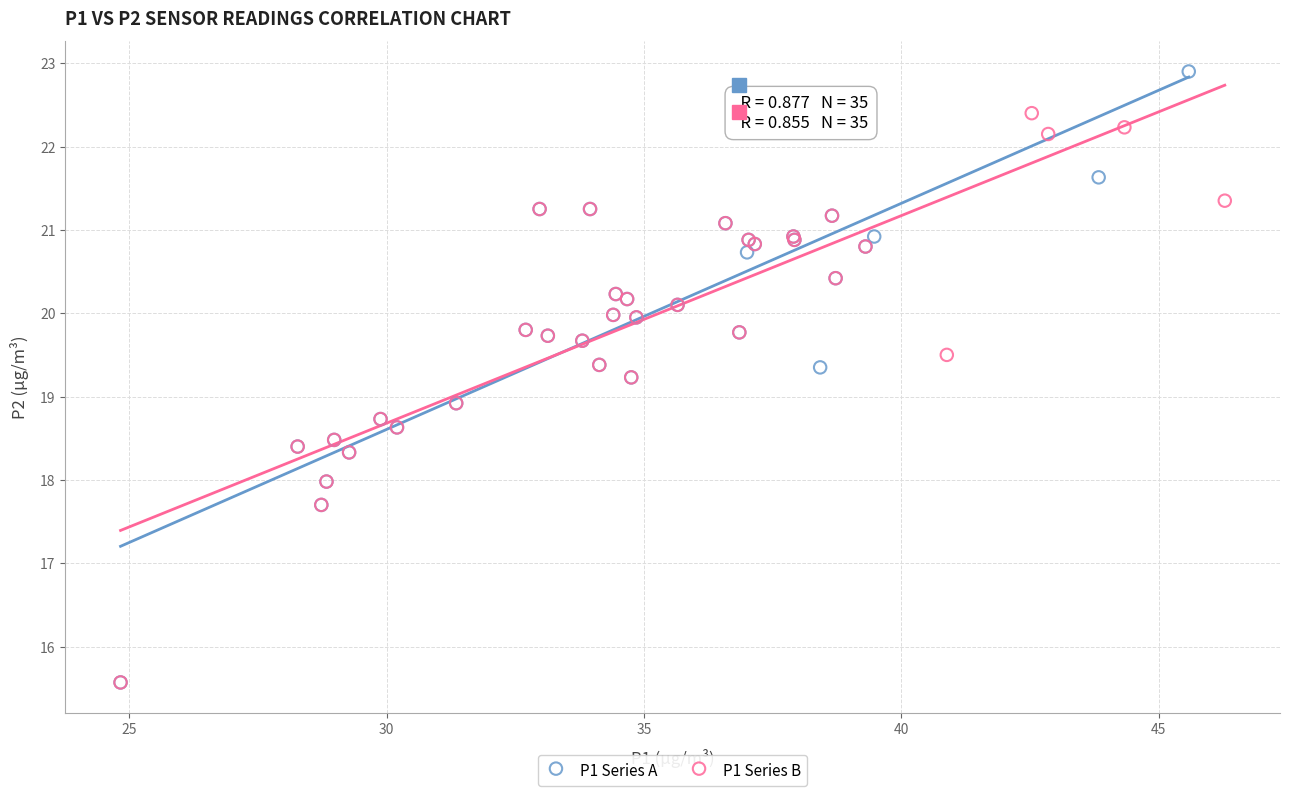

Which series contains the highest Y value?

P1 Series A